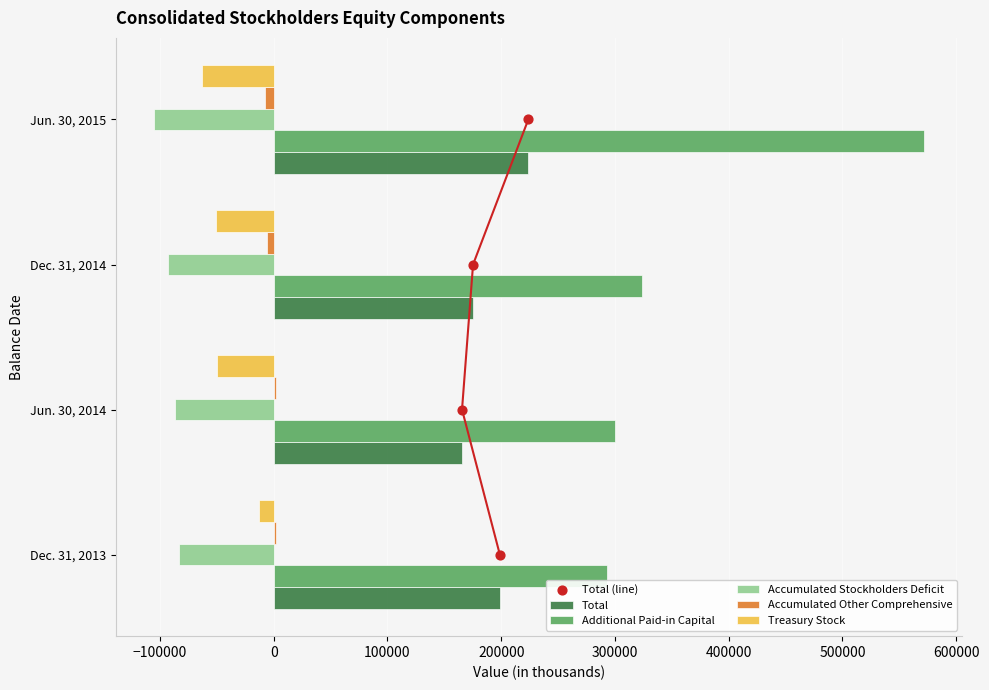

Is the value of Total at Jun. 30, 2014 greater than the value of Additional Paid-in Capital at Jun. 30, 2014?

No